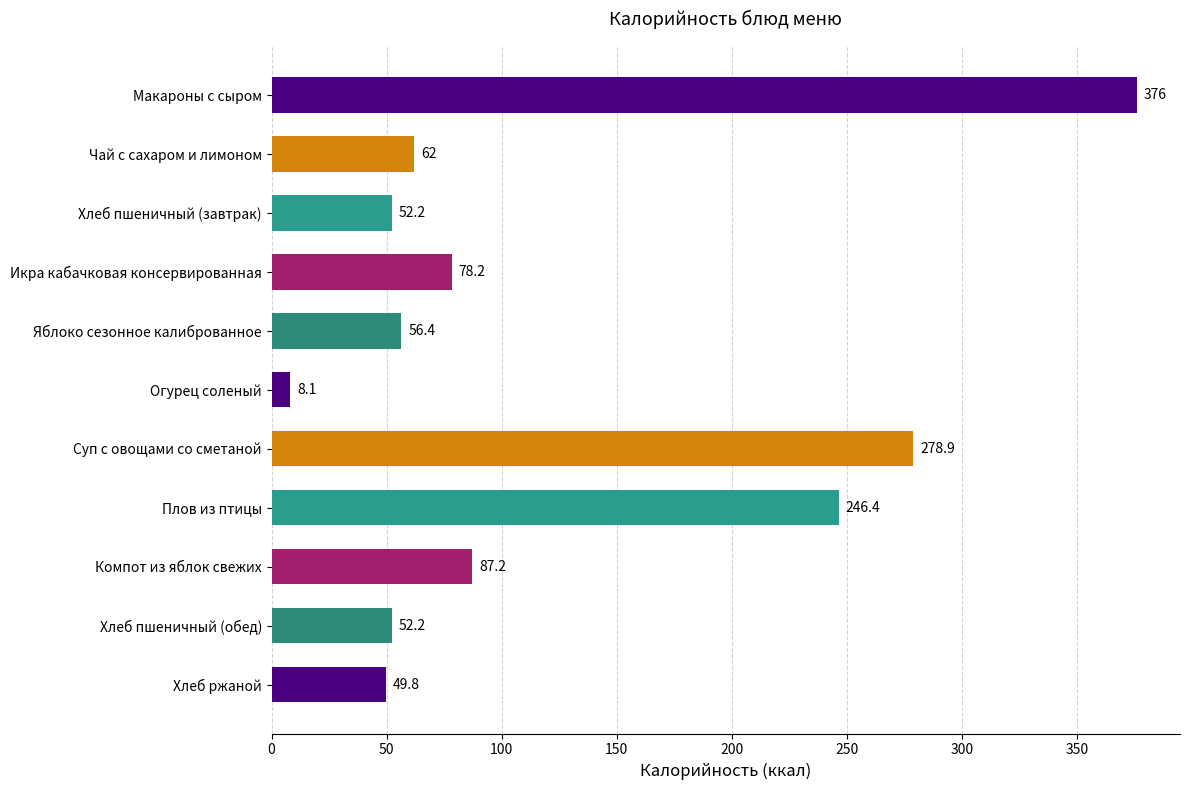

What is the ratio of the value at Макароны с сыром to the value at Суп с овощами со сметаной?

1.3